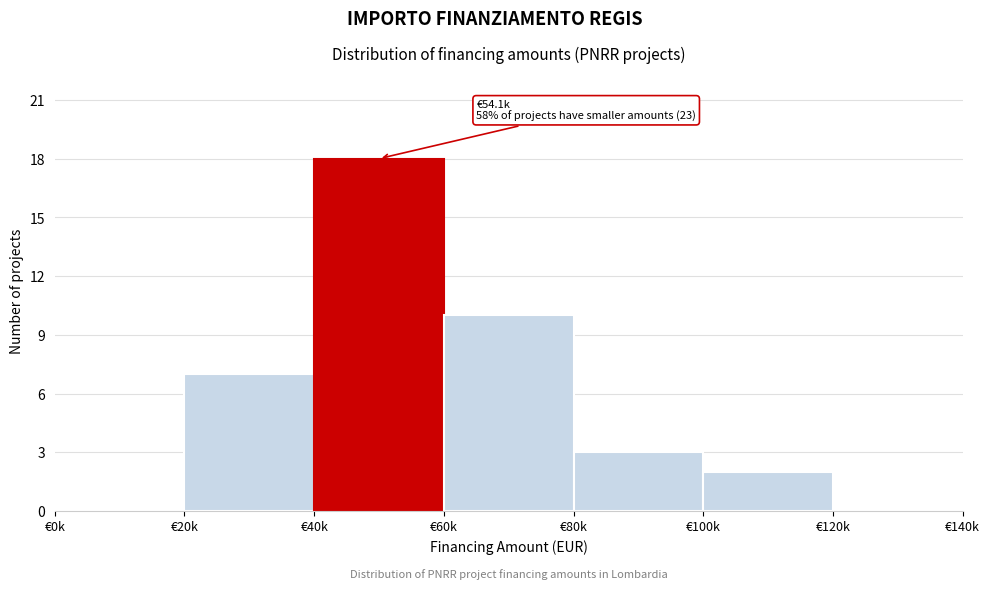

Reading right to left, list all the values displayed in this chart.

€120k=0	€100k=2	€80k=3	€60k=10	€40k=18	€20k=7	€0k=0